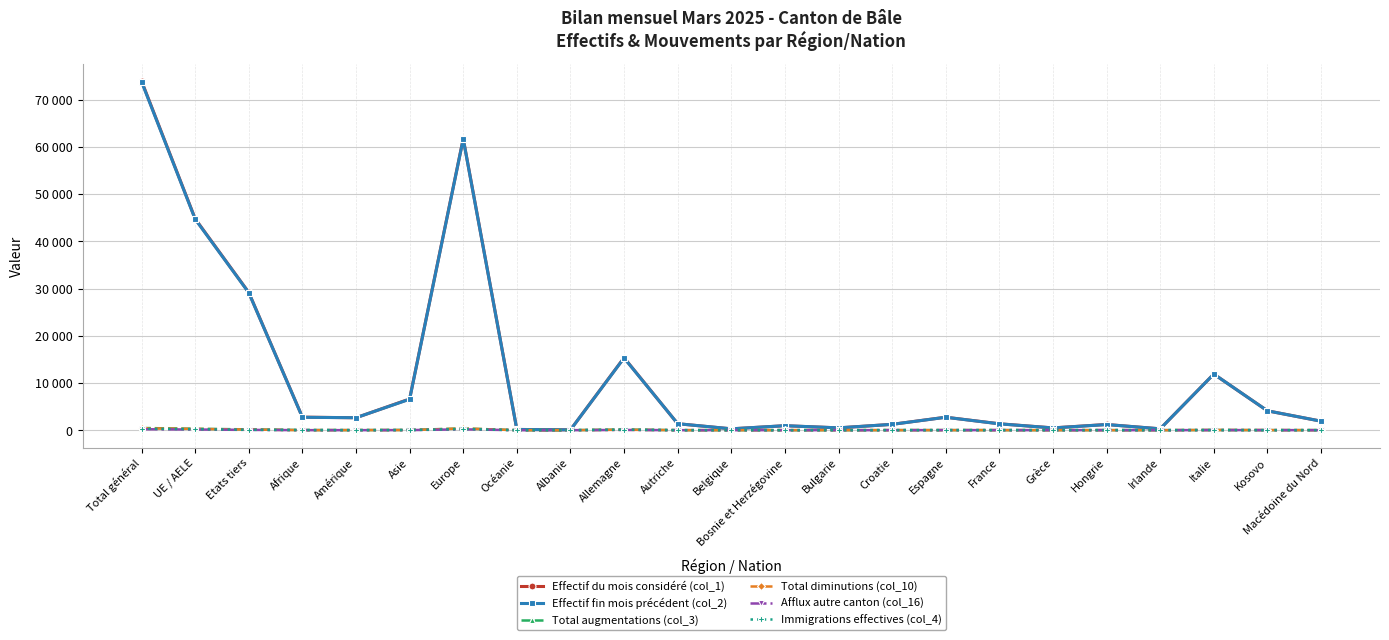

What is the value of the Immigrations effectives (col_4) point at the 3rd from the left?

81